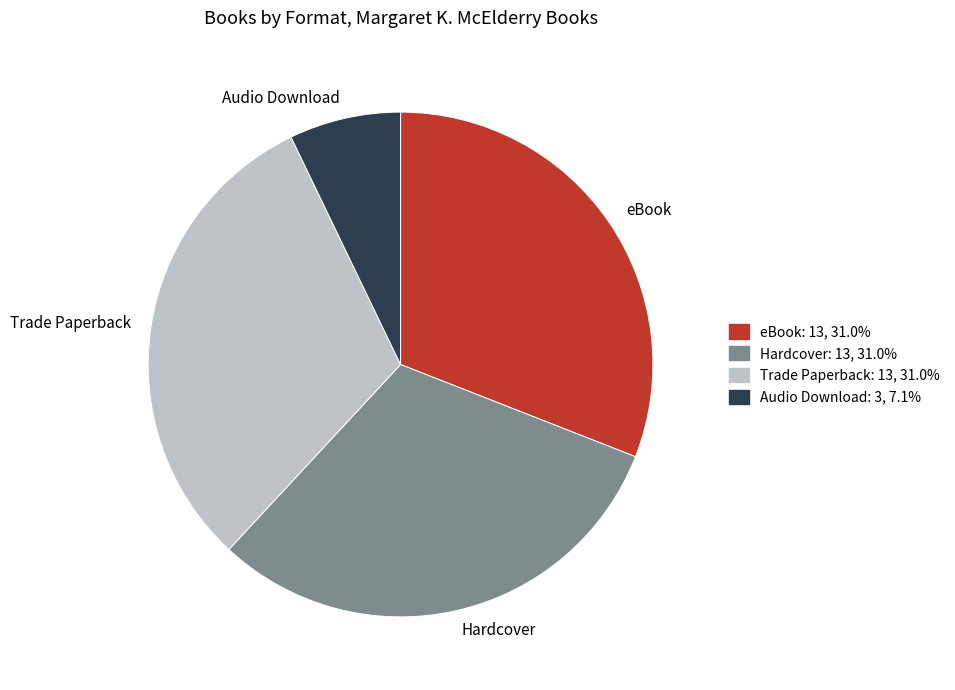

Is Hardcover the majority of the pie?

No